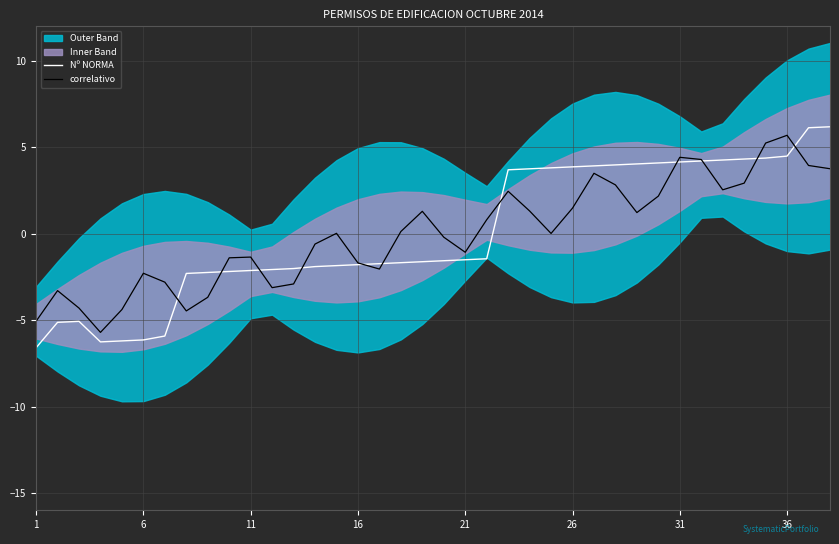

What is the lowest value of the Nº NORMA series?

-6.6